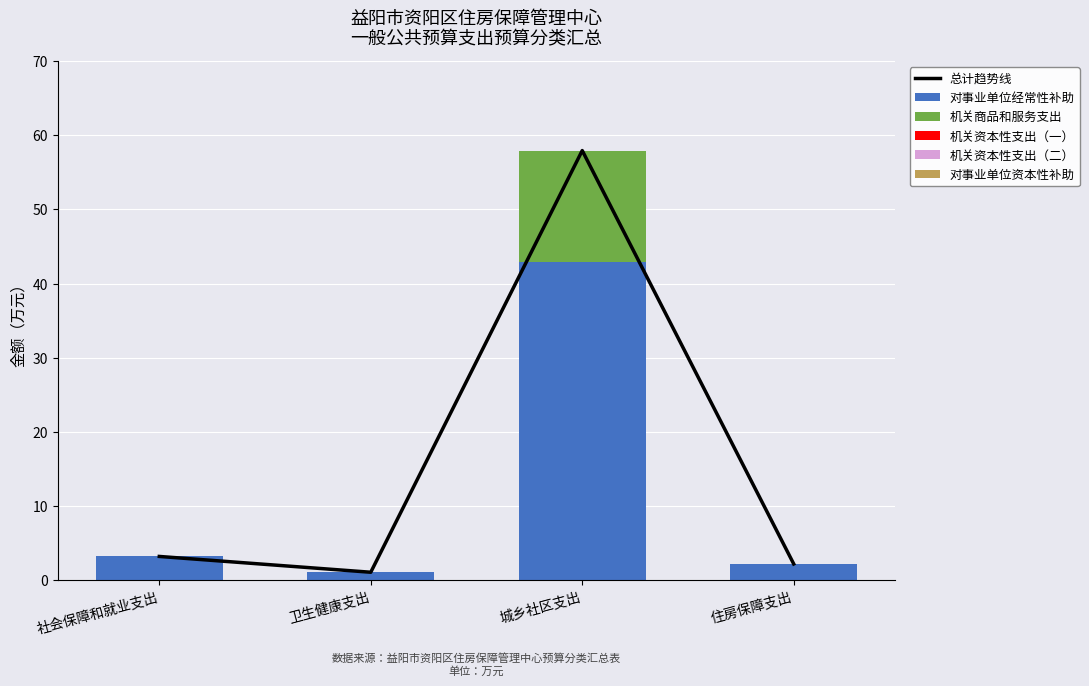

Which series has the widest spread of values?

总计趋势线